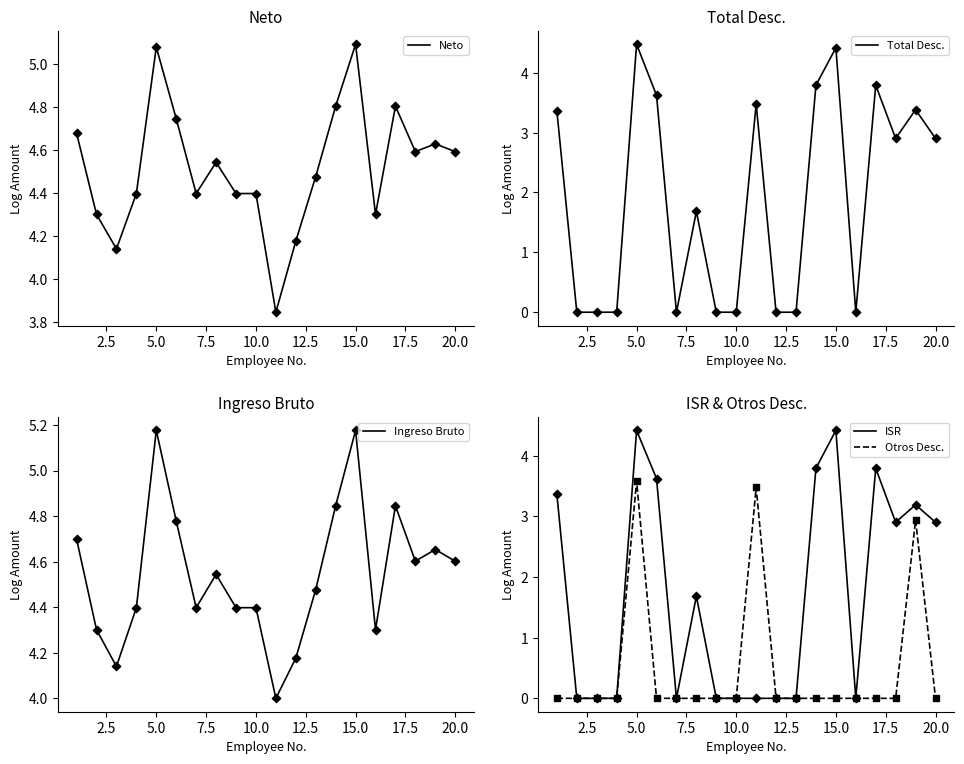

Which series contains the lowest Y value?

Total Desc.